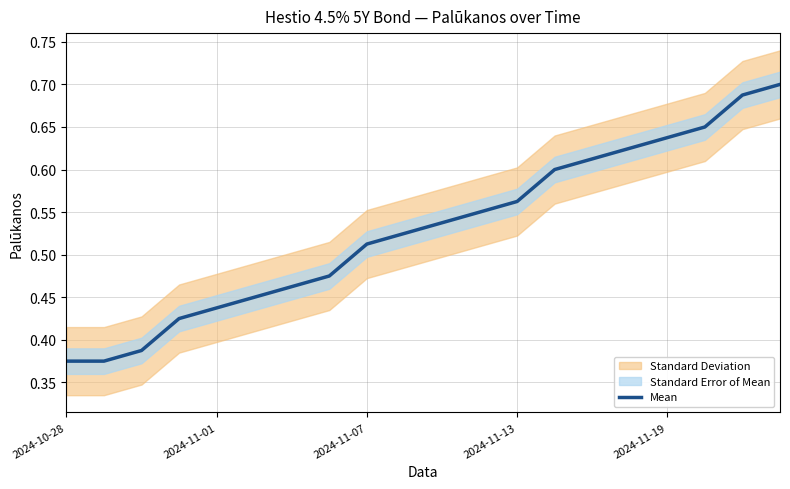

How many data points does each series have?

20